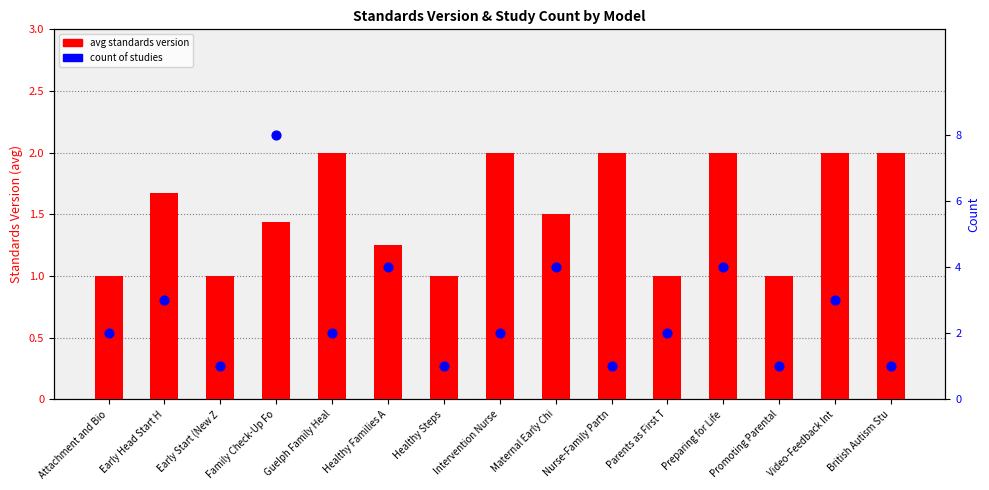

Which series contains the highest Y value?

count of studies